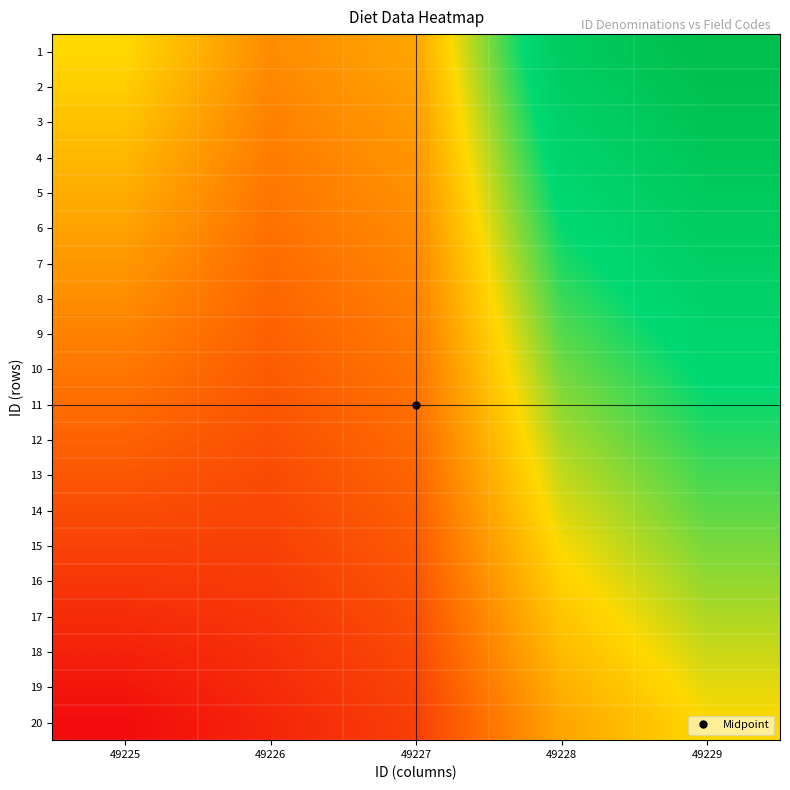

How many distinct data groups are displayed?

20